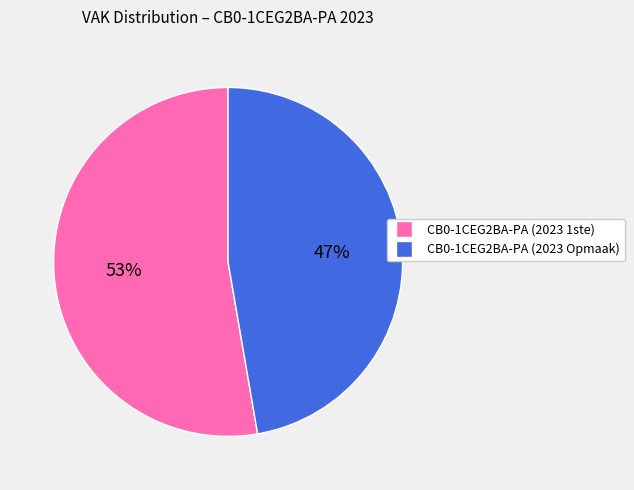

Does any single category account for the majority?

Yes